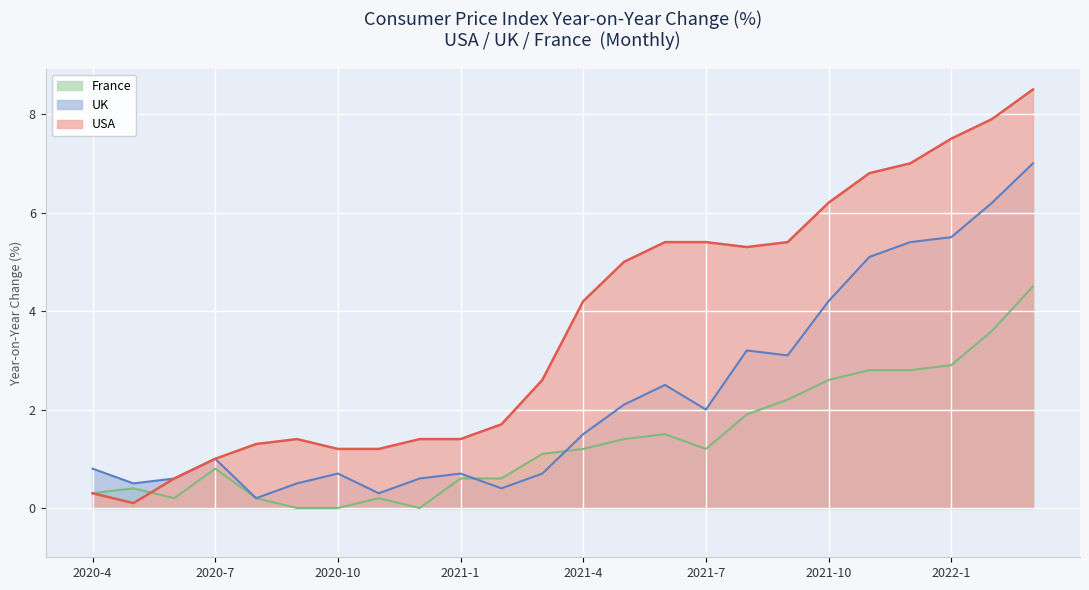

At which label does UK reach its minimum?

2020-8